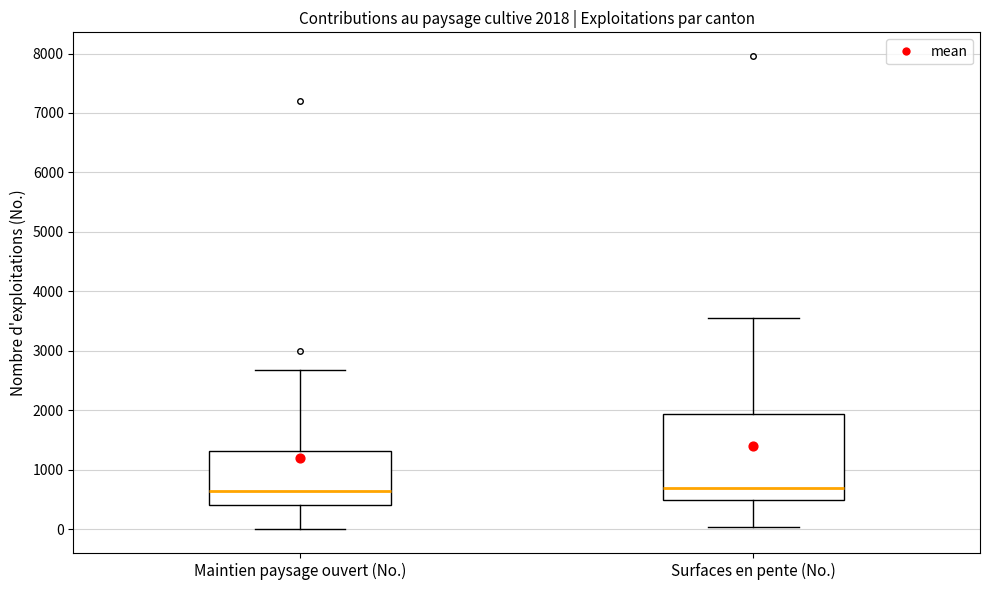

Which box is the tallest, from its lower edge to its upper edge?

Surfaces en pente (No.)